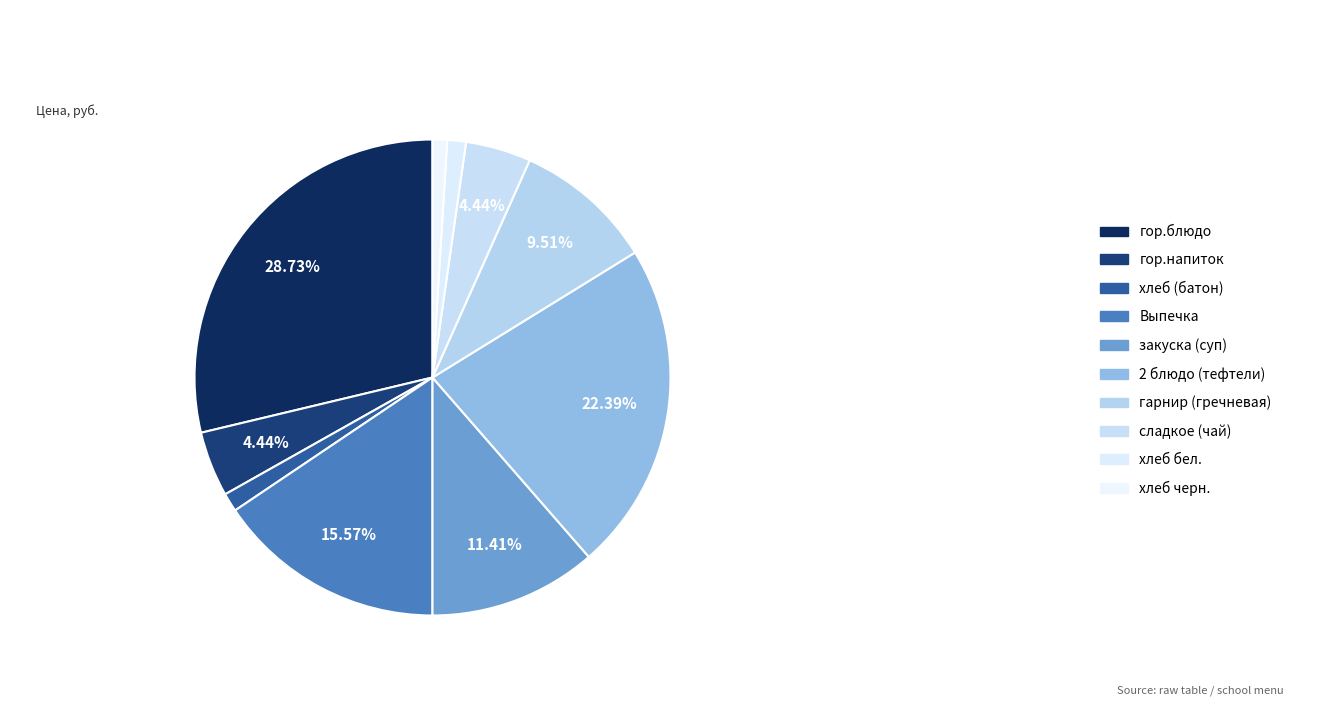

What is the ratio of the value at 2 блюдо (тефтели) to the value at гор.напиток?

5.0